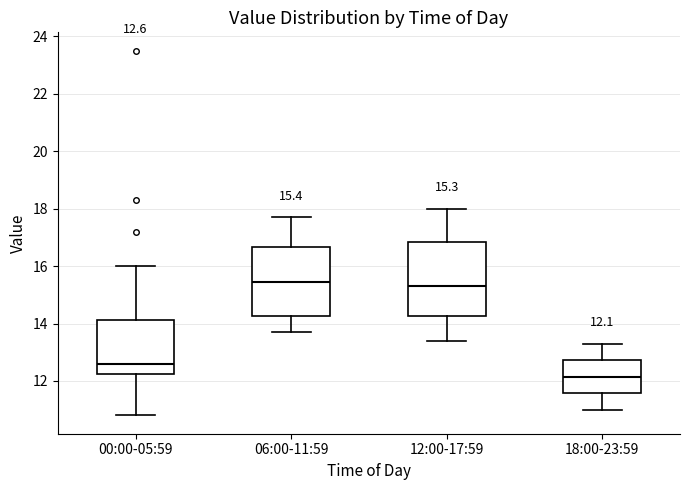

Which box has the lowest median line?

18:00-23:59